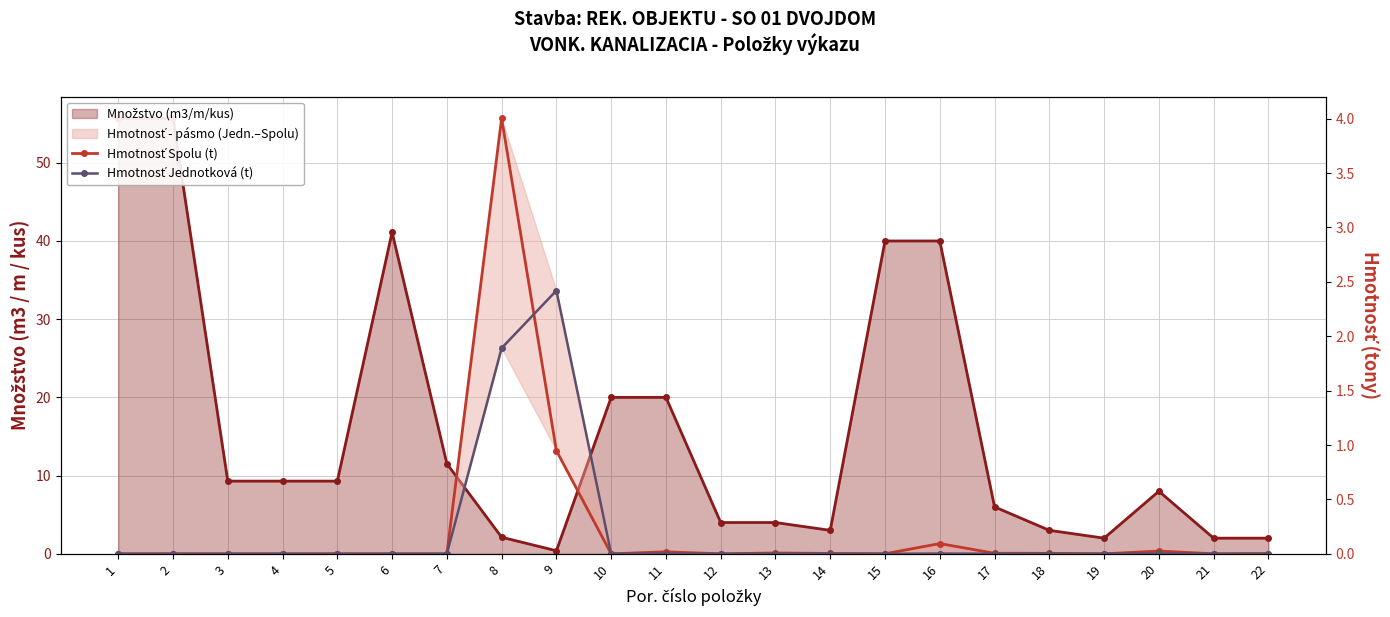

Where is Hmotnosť Jednotková (t) nearest to the value 1?

8